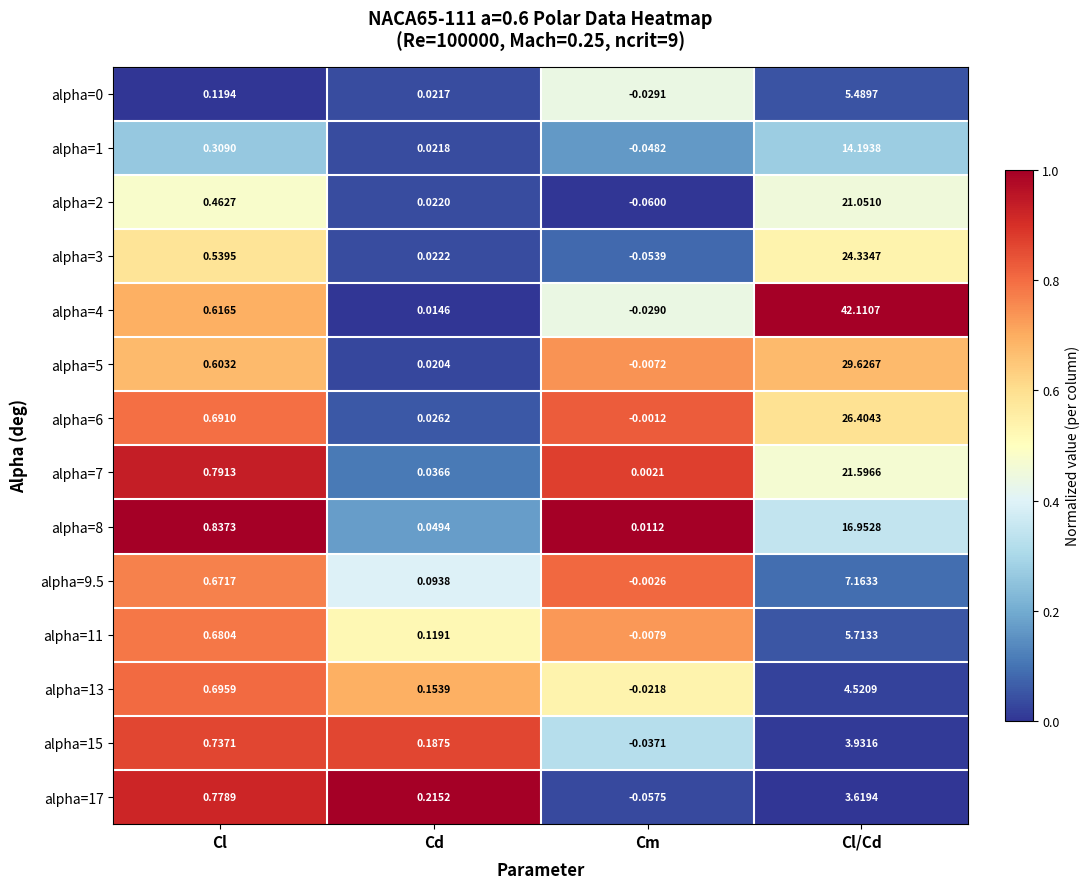

At which category is the sum across all series the highest?

Cl/Cd